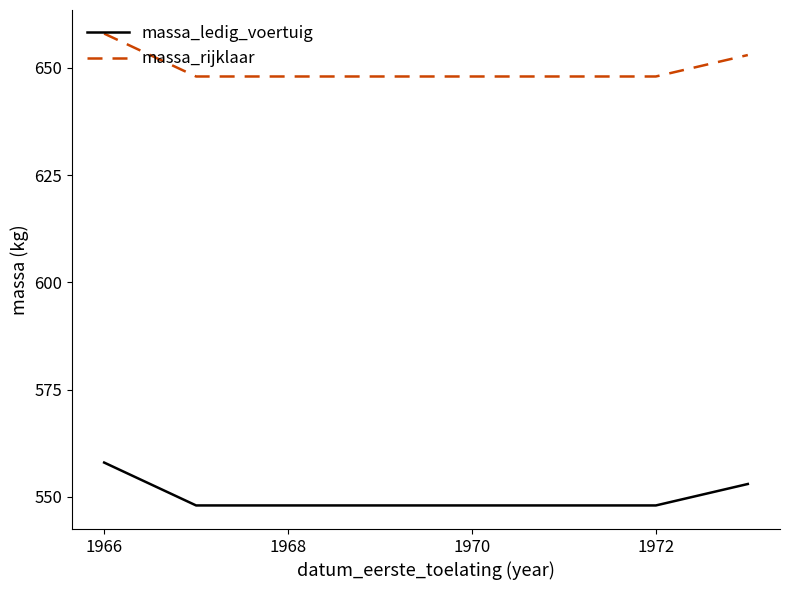

What is the greatest value displayed?

658